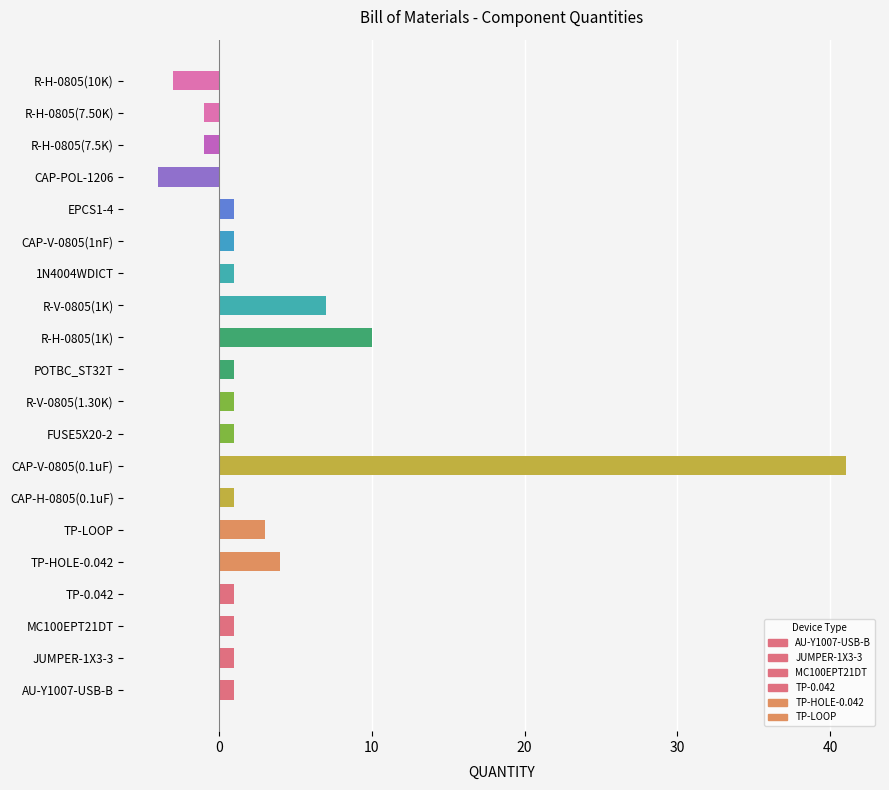

Reading bottom to top, list all the values displayed in this chart.

AU-Y1007-USB-B=1	JUMPER-1X3-3=1	MC100EPT21DT=1	TP-0.042=1	TP-HOLE-0.042=4	TP-LOOP=3	CAP-H-0805(0.1uF)=1	CAP-V-0805(0.1uF)=41	FUSE5X20-2=1	R-V-0805(1.30K)=1	POTBC_ST32T=1	R-H-0805(1K)=10	R-V-0805(1K)=7	1N4004WDICT=1	CAP-V-0805(1nF)=1	EPCS1-4=1	CAP-POL-1206=-4	R-H-0805(7.5K)=-1	R-H-0805(7.50K)=-1	R-H-0805(10K)=-3